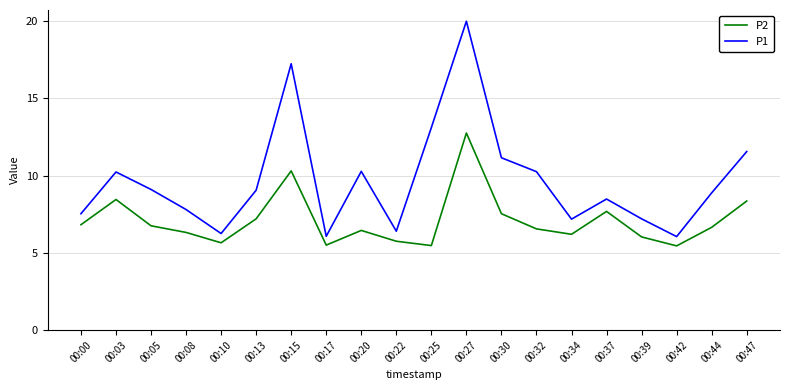

How many lines are shown in the chart?

2